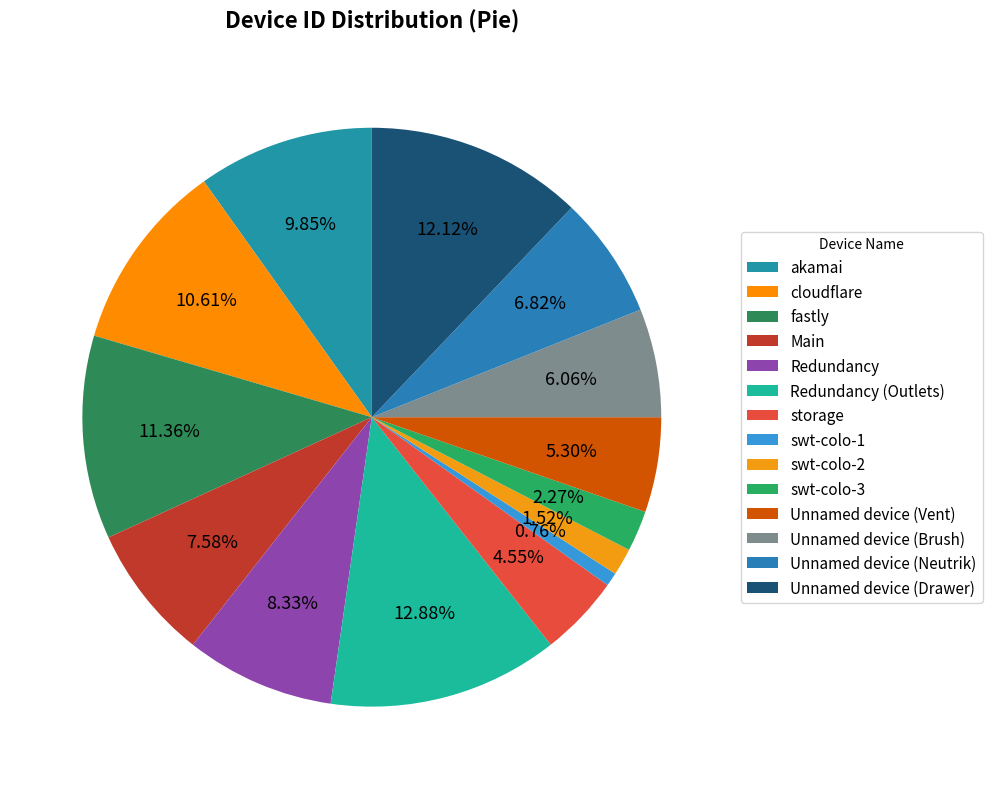

True or false: akamai accounts for 10% of the total.

True